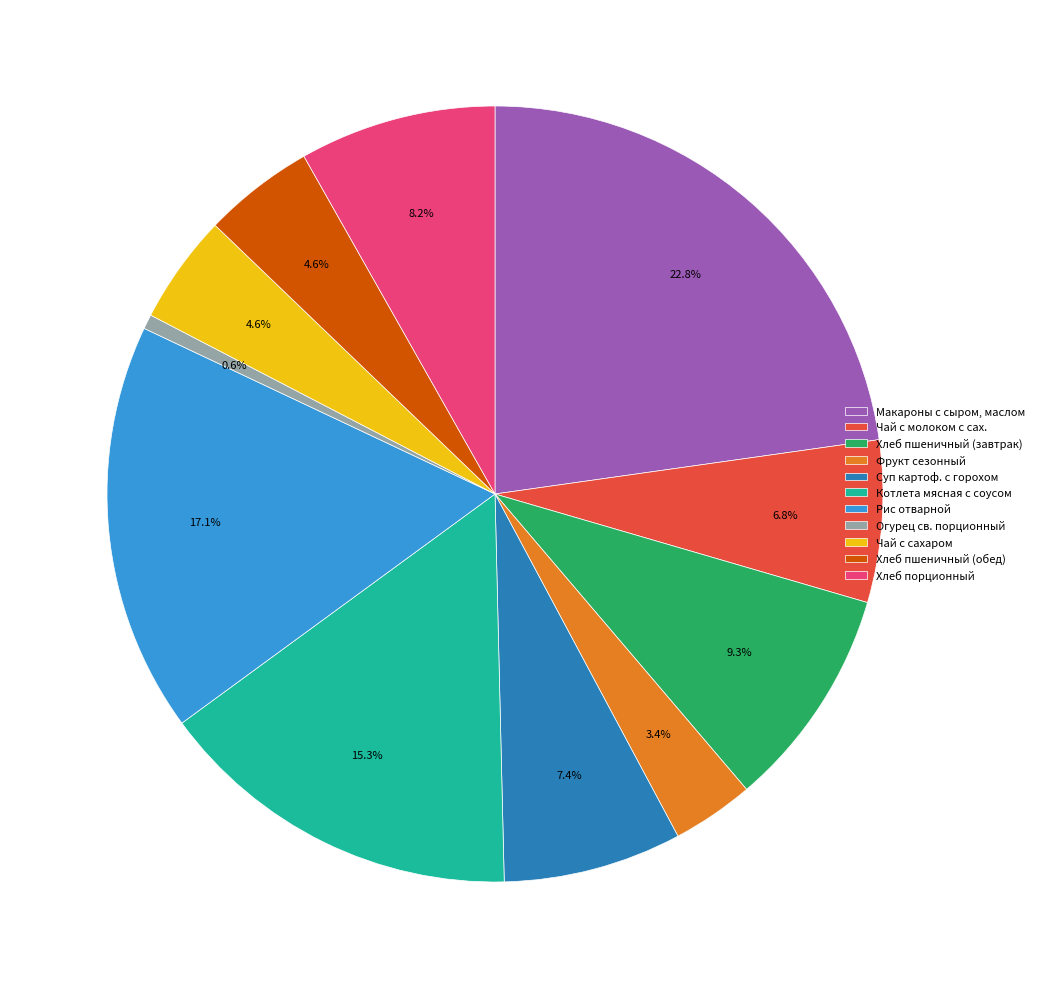

How many segments does this pie chart have?

11